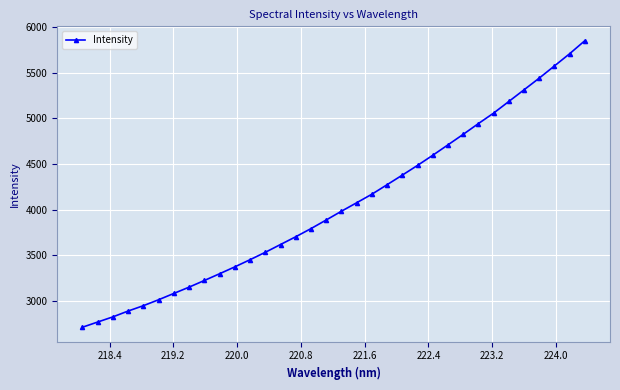

What is the average value?

4054.3